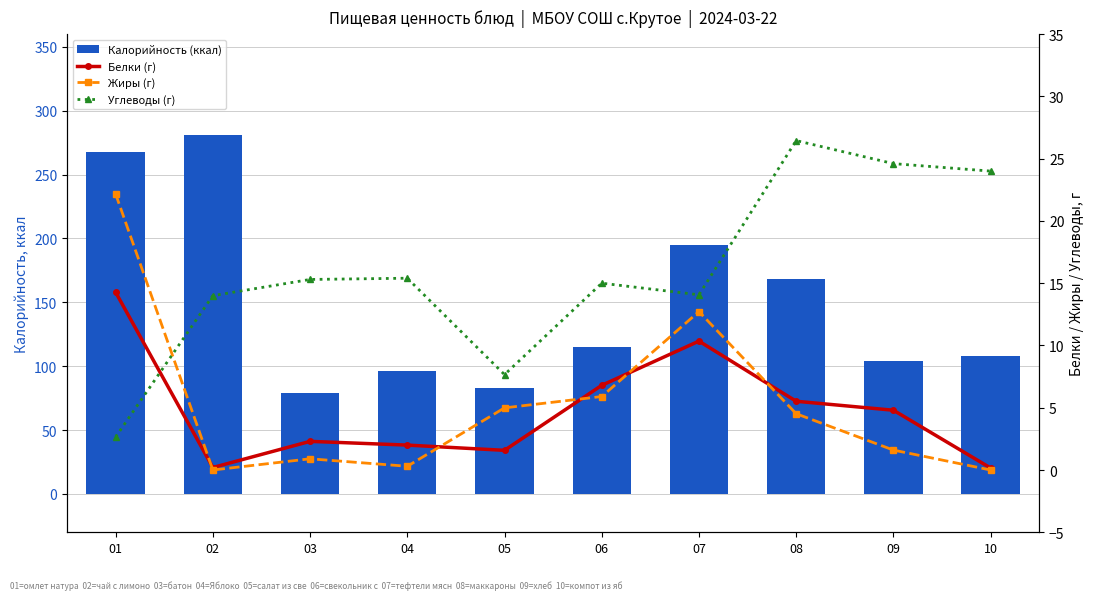

The Жиры (г) series shows 12.7 at 07. True or false?

True